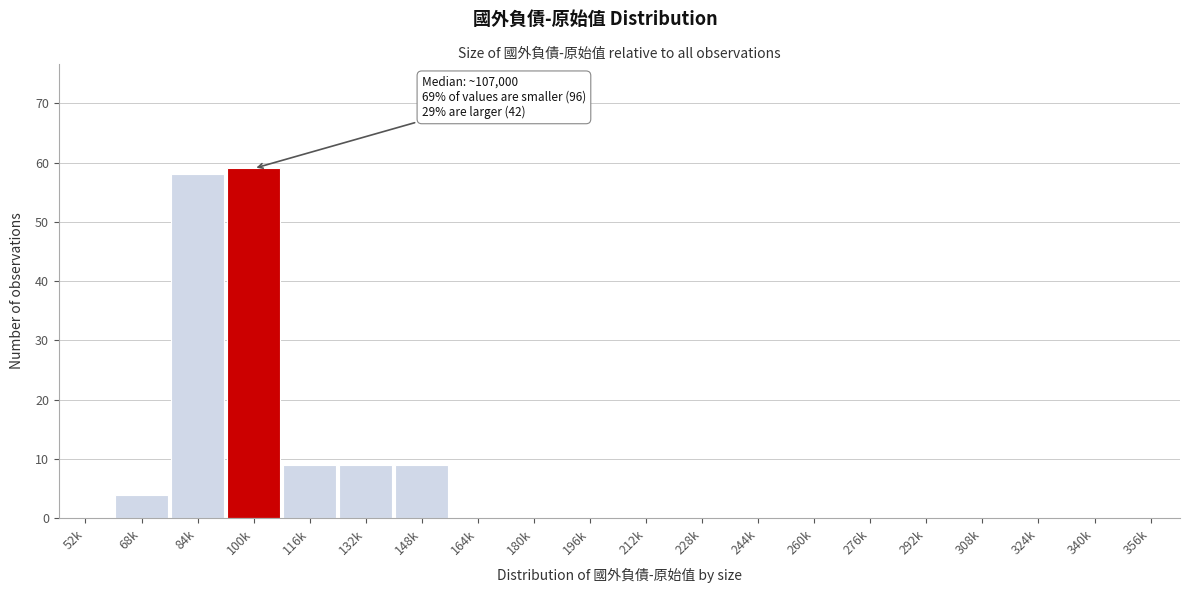

Reading right to left, list all the values displayed in this chart.

356k=0	340k=0	324k=0	308k=0	292k=0	276k=0	260k=0	244k=0	228k=0	212k=0	196k=0	180k=0	164k=0	148k=9	132k=9	116k=9	100k=59	84k=58	68k=4	52k=0